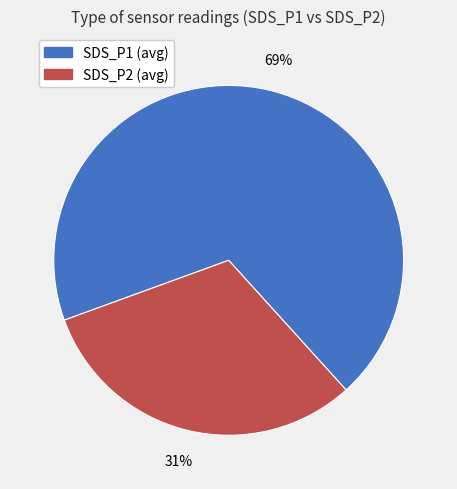

Approximately how many times larger is the value at SDS_P1 (avg) compared to SDS_P2 (avg)?

2.2